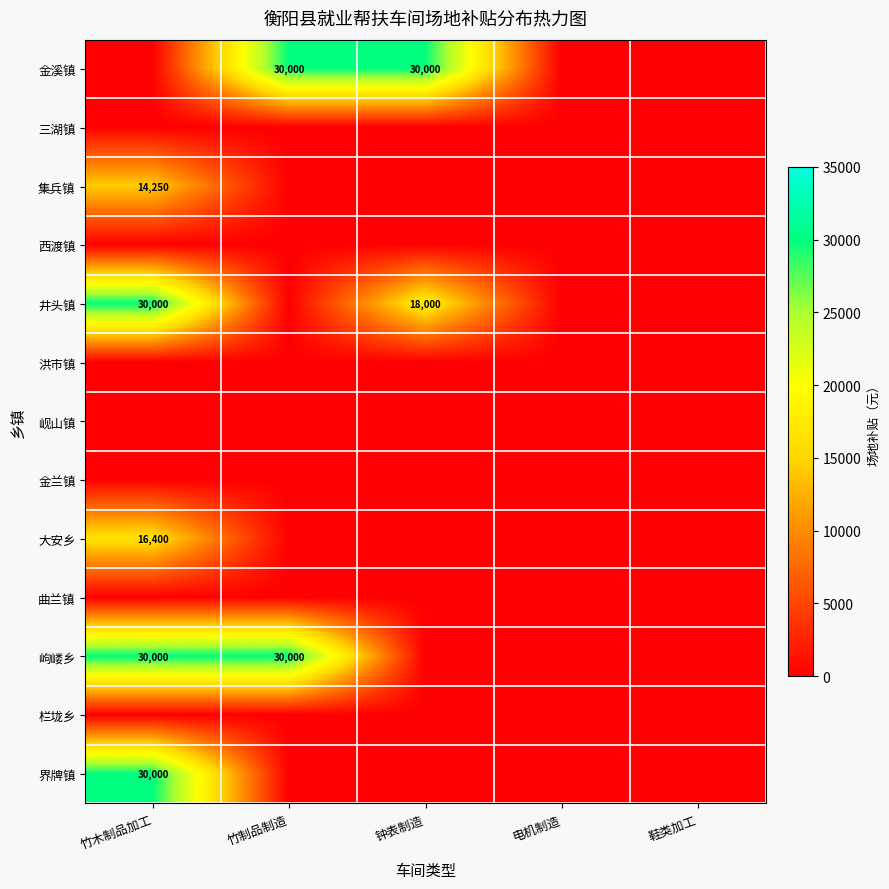

The value of 集兵镇 at 竹木制品加工 is 14250. True or false?

True